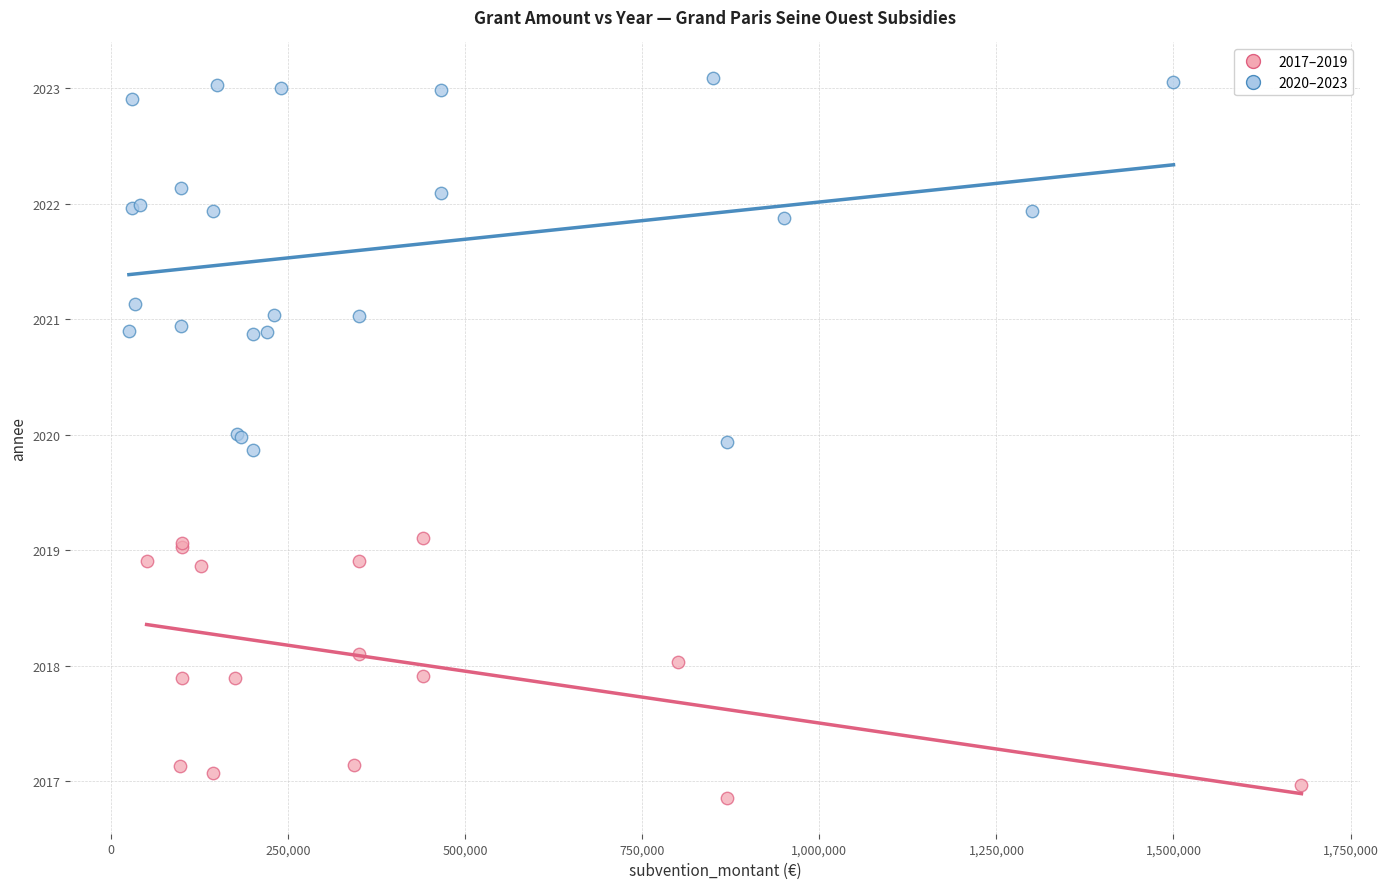

Which series contains the highest Y value?

2020–2023